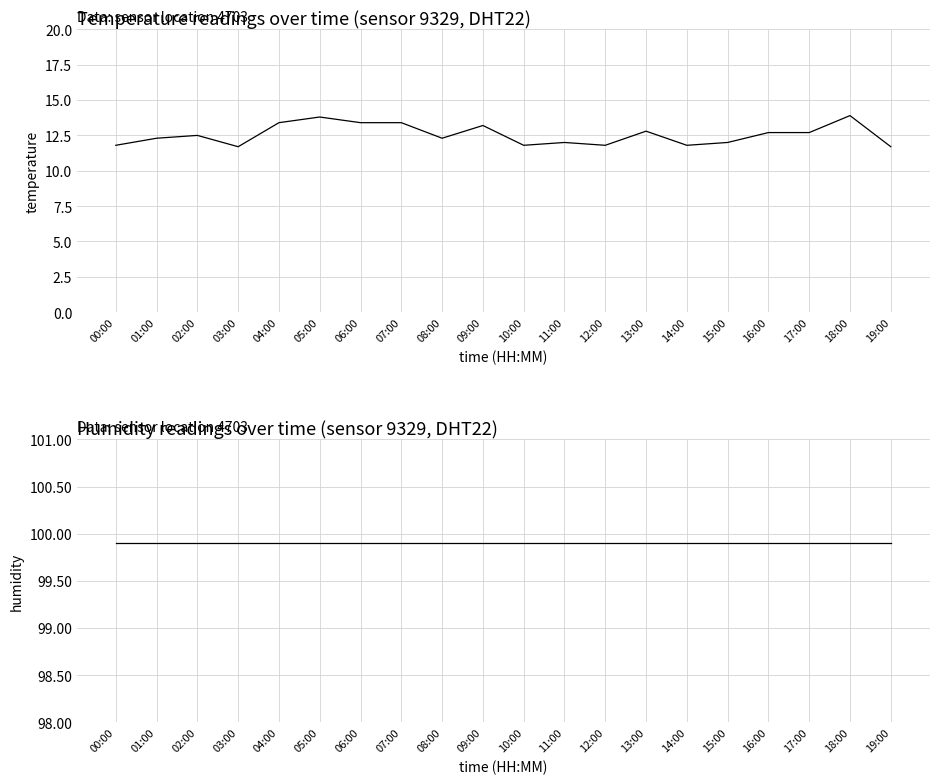

What is the label of the 4th point from the left?

03:00